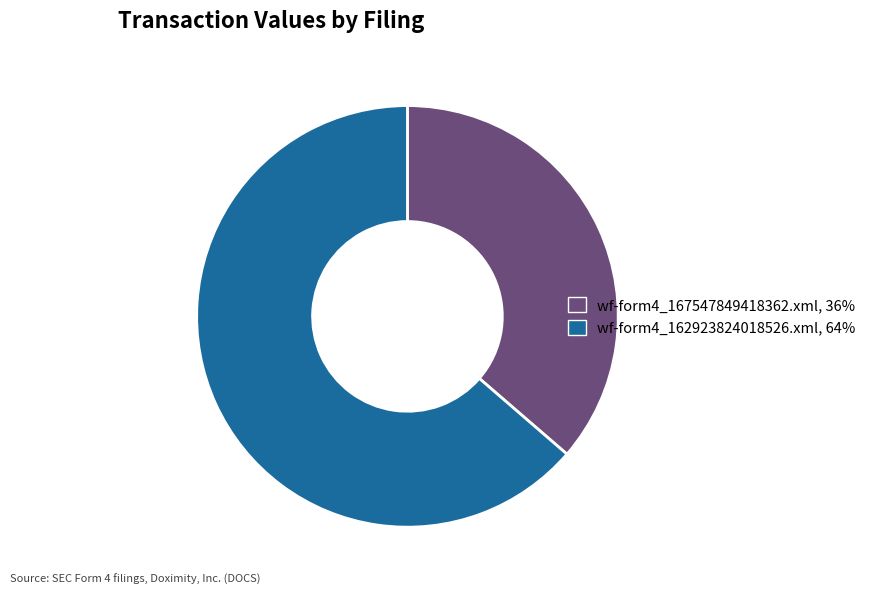

Is it true that wf-form4_167547849418362.xml is 36% of the pie?

True